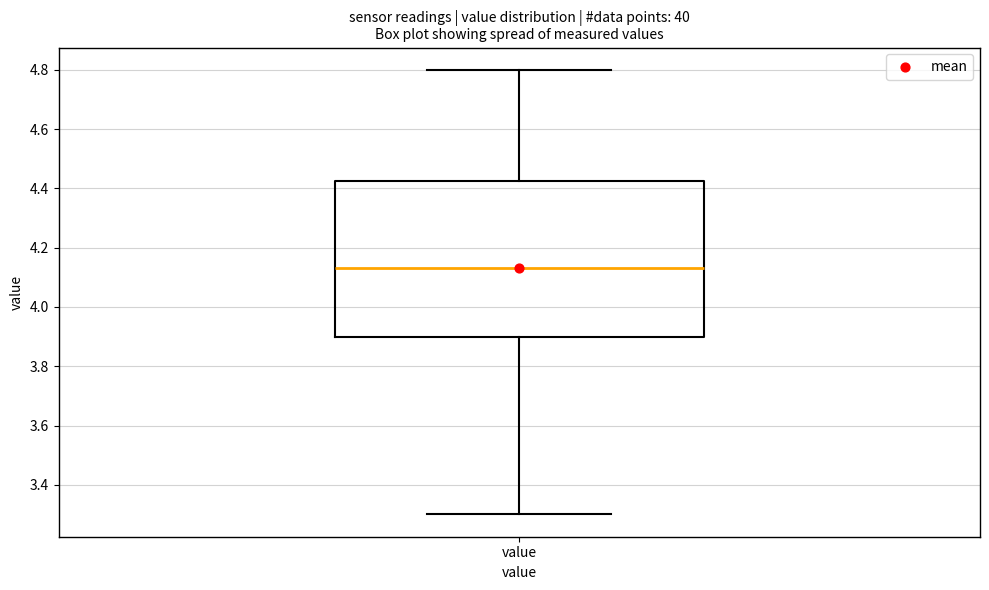

Where is the upper edge of the box for value on the y-axis? The values are not printed on the chart, so give them approximately, as read against the axis.

4.42